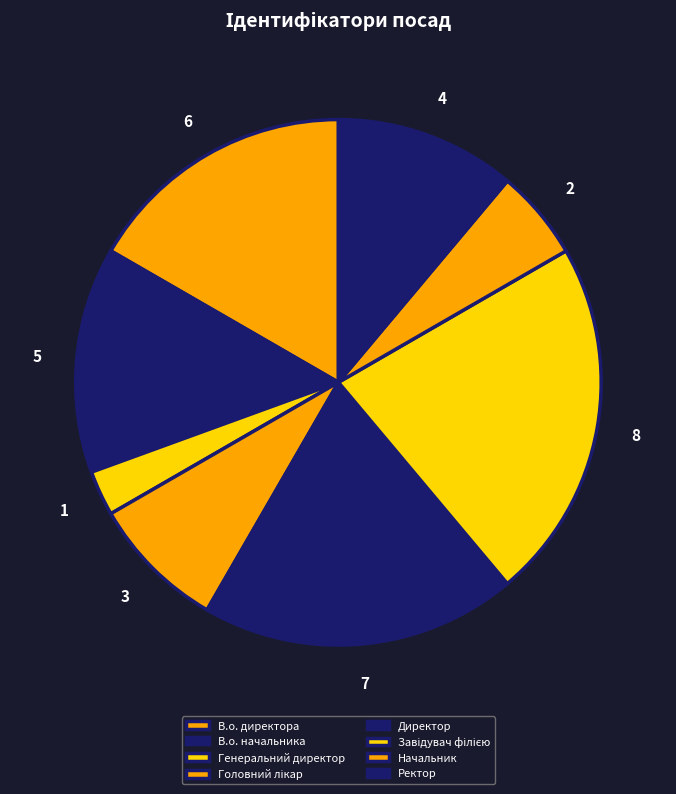

Is the sum of Генеральний директор and В.о. директора greater than half?

No